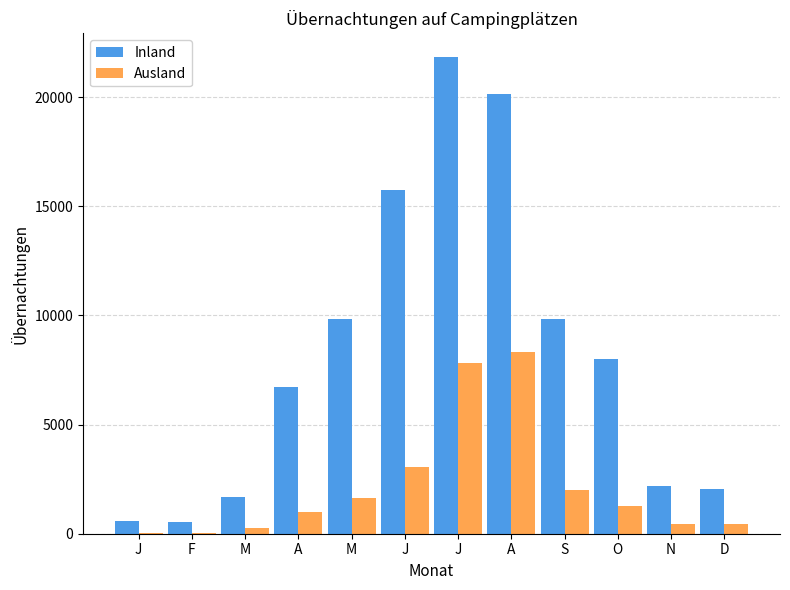

How many categories are shown in the chart?

12